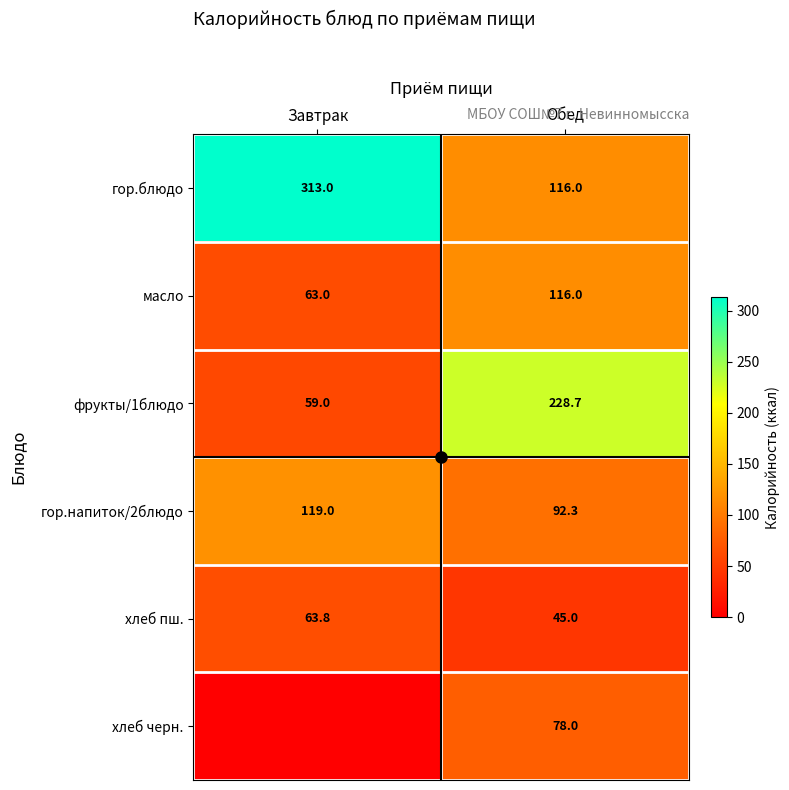

At which category is the sum across all series the highest?

Обед